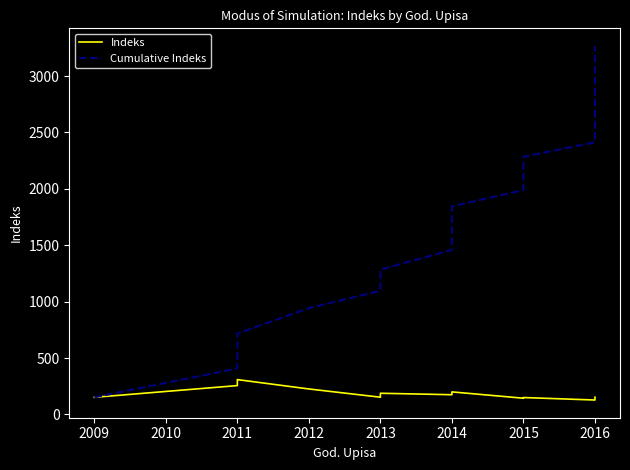

Between 2009 and 2016, which series saw the biggest shift?

Cumulative Indeks